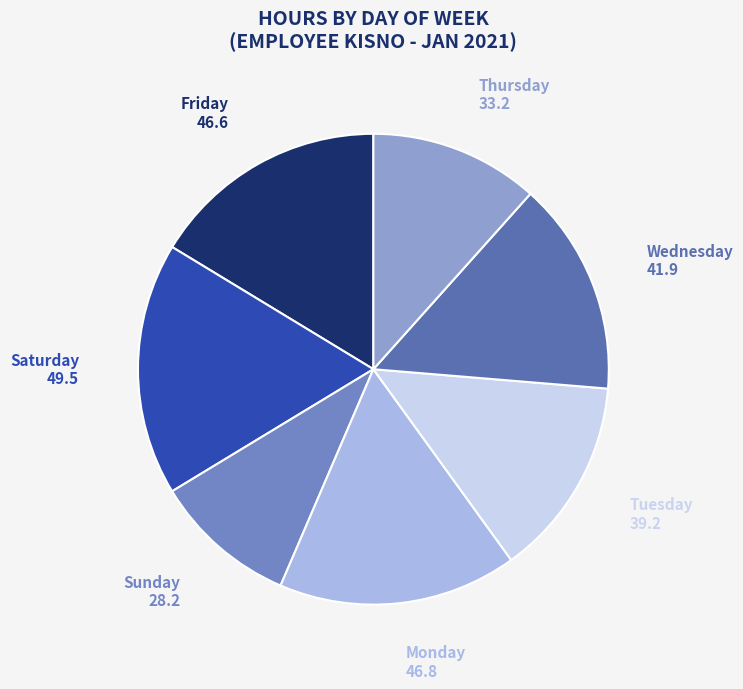

The Monday slice represents 1% of the pie. True or false?

False